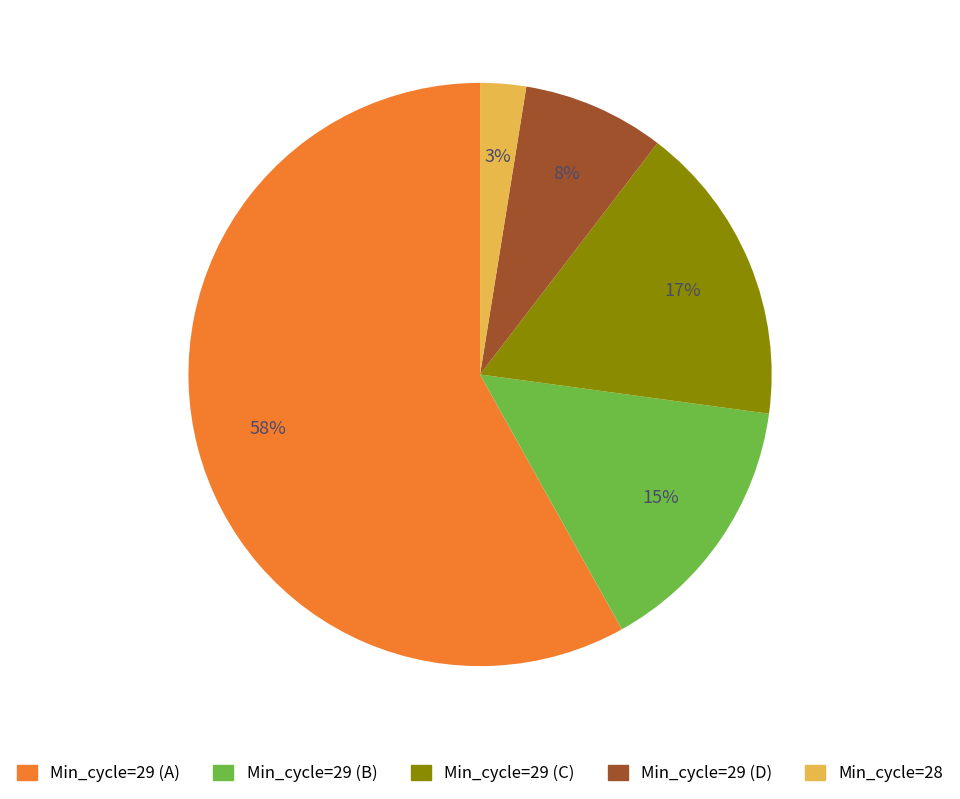

To the nearest percent, what is the average slice percentage?

20%